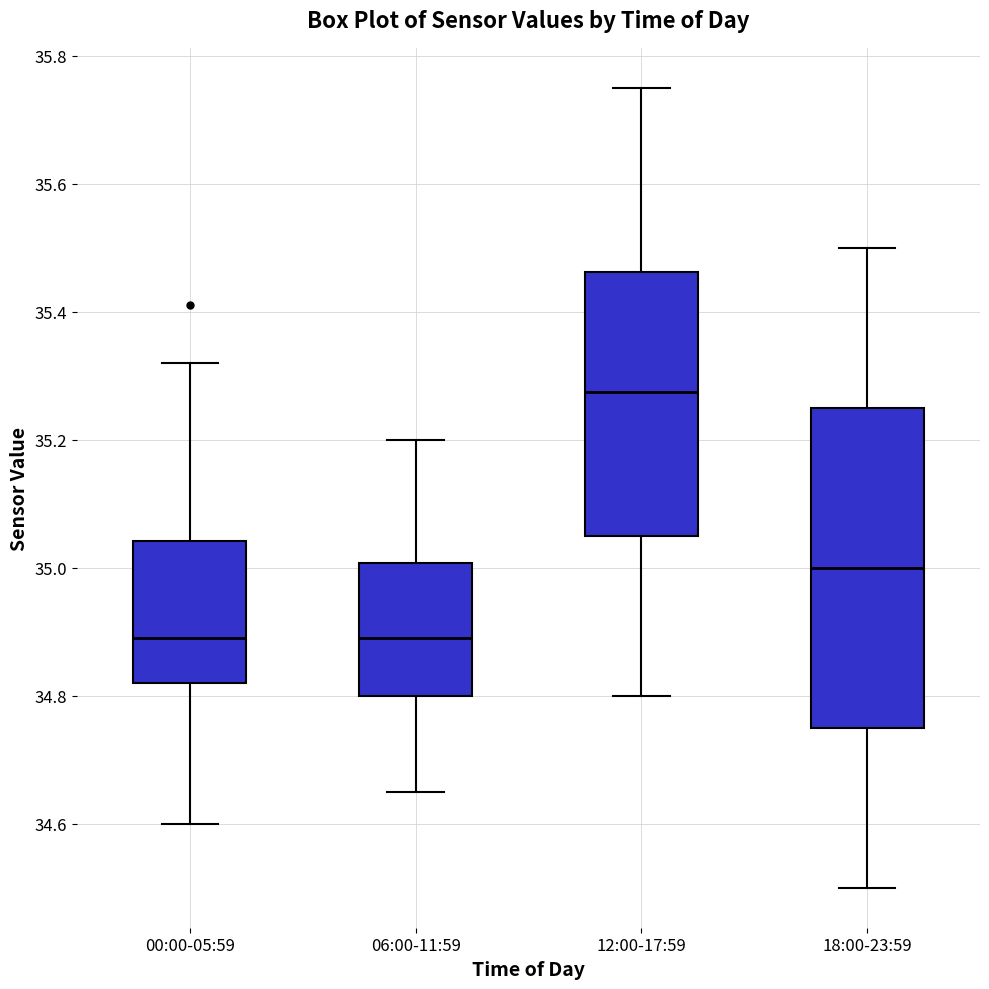

Where does the median line of the box for 00:00-05:59 sit on the y-axis? The values are not printed on the chart, so give them approximately, as read against the axis.

34.90